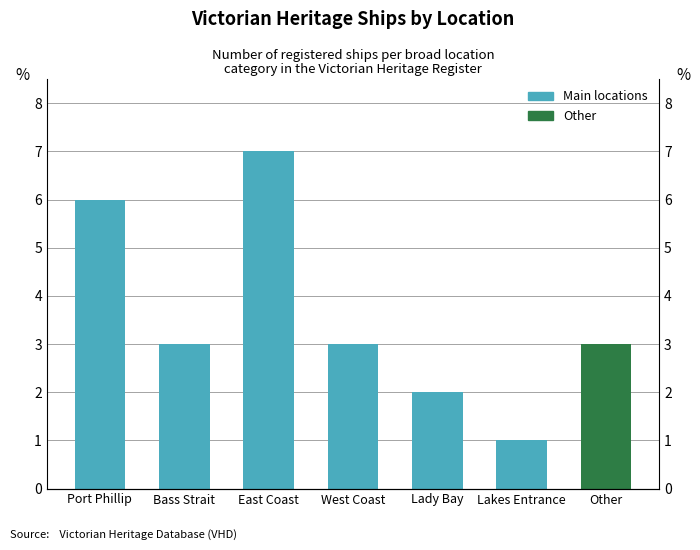

Between Port Phillip and East Coast, which is larger?

East Coast